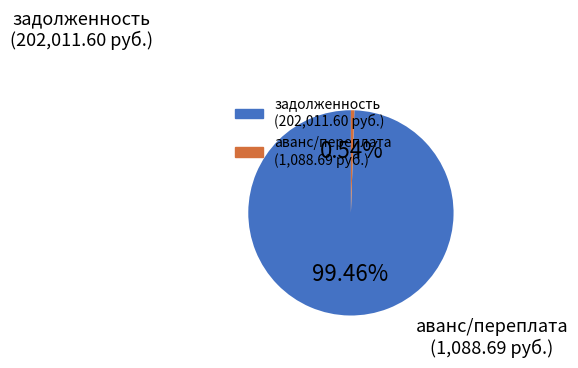

Is there a majority slice in this chart?

Yes